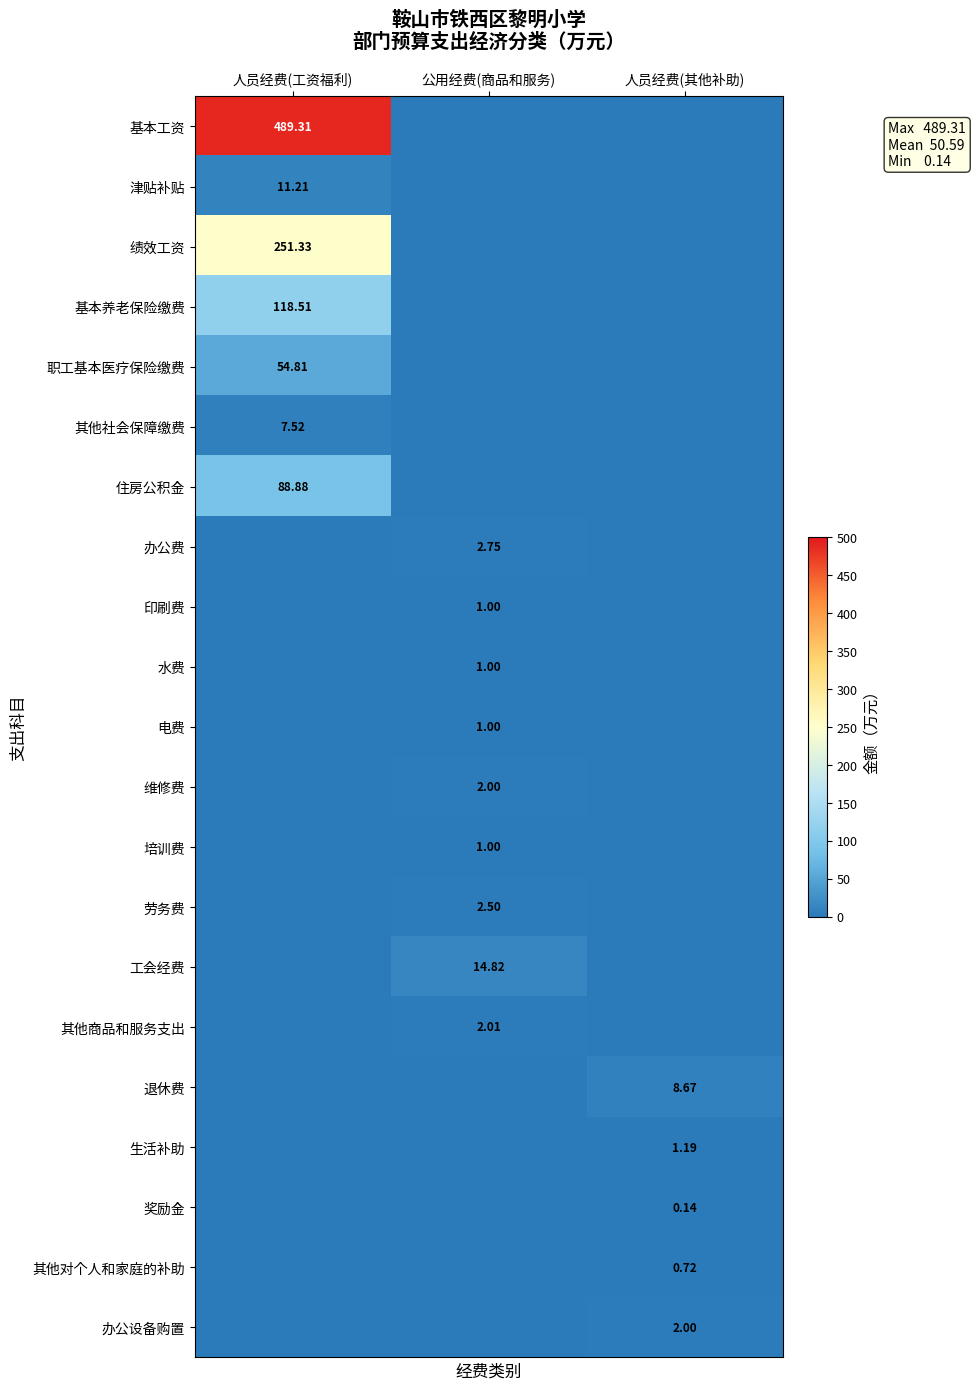

The value of 办公费 at 人员经费(其他补助) is -0.9. True or false?

False